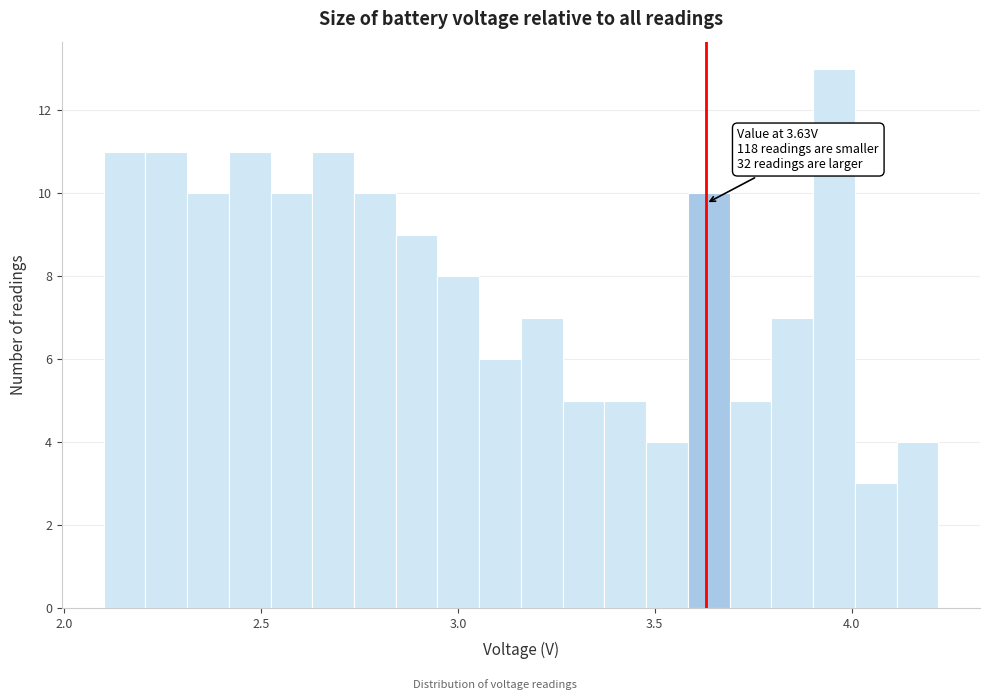

Around what value on the x-axis is the tallest bar? Give the approximate position of its centre, as read against the axis.

3.95